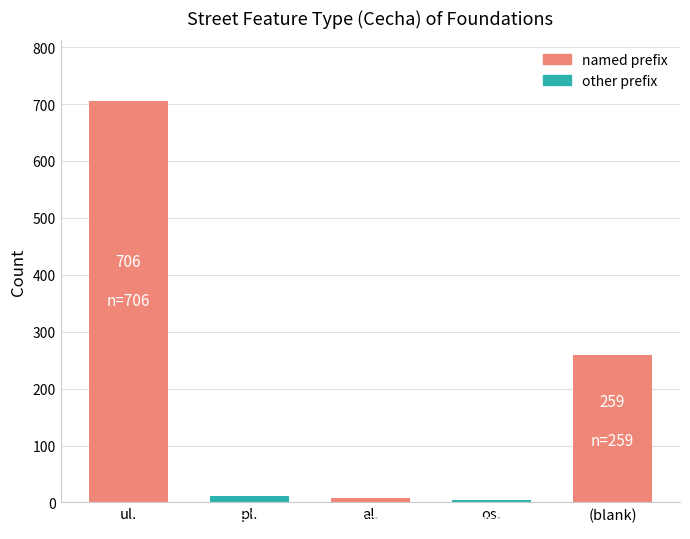

The value at (blank) is 166. True or false?

False